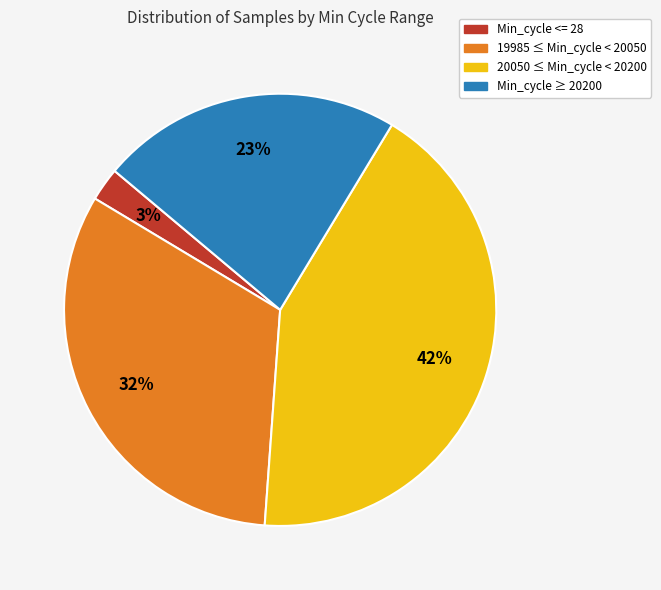

Rank the categories by value from lowest to highest.

Min_cycle <= 28, Min_cycle ≥ 20200, 19985 ≤ Min_cycle < 20050, 20050 ≤ Min_cycle < 20200